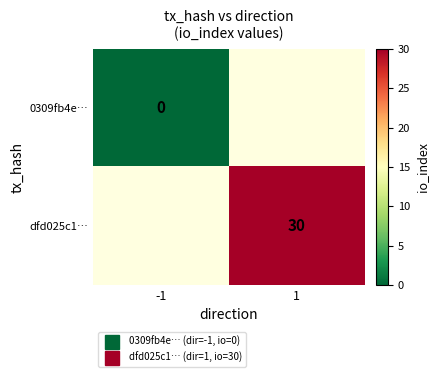

Rank the series by their maximum value, from lowest to highest.

0309fb4e…, dfd025c1…